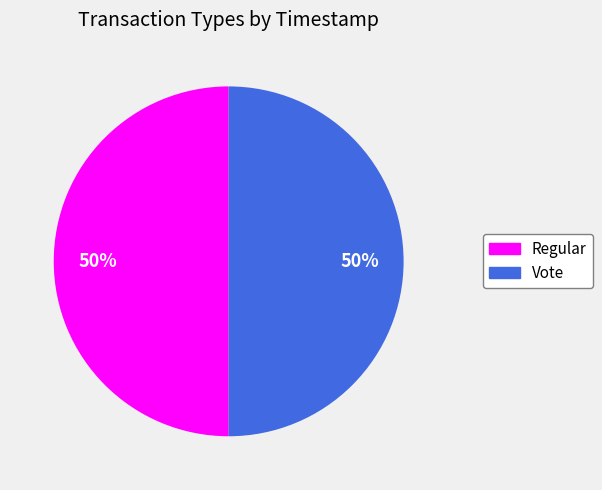

True or false: Vote accounts for 50% of the total.

True